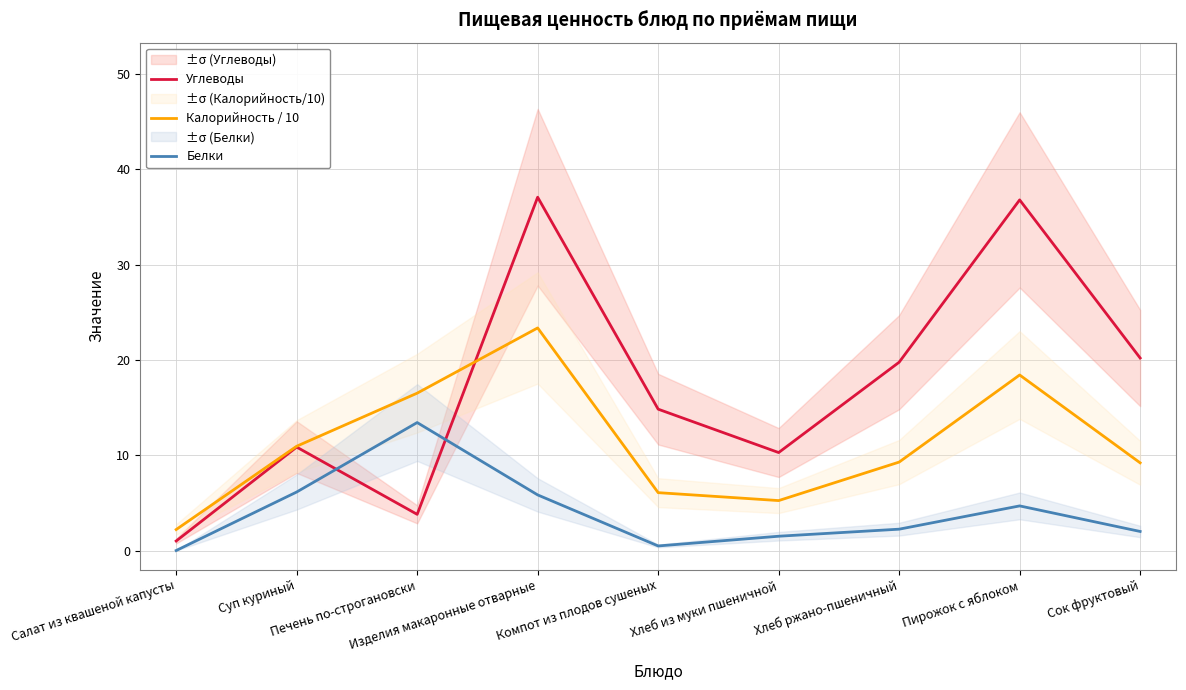

What are all the series names shown in the legend?

Углеводы, Калорийность / 10, Белки